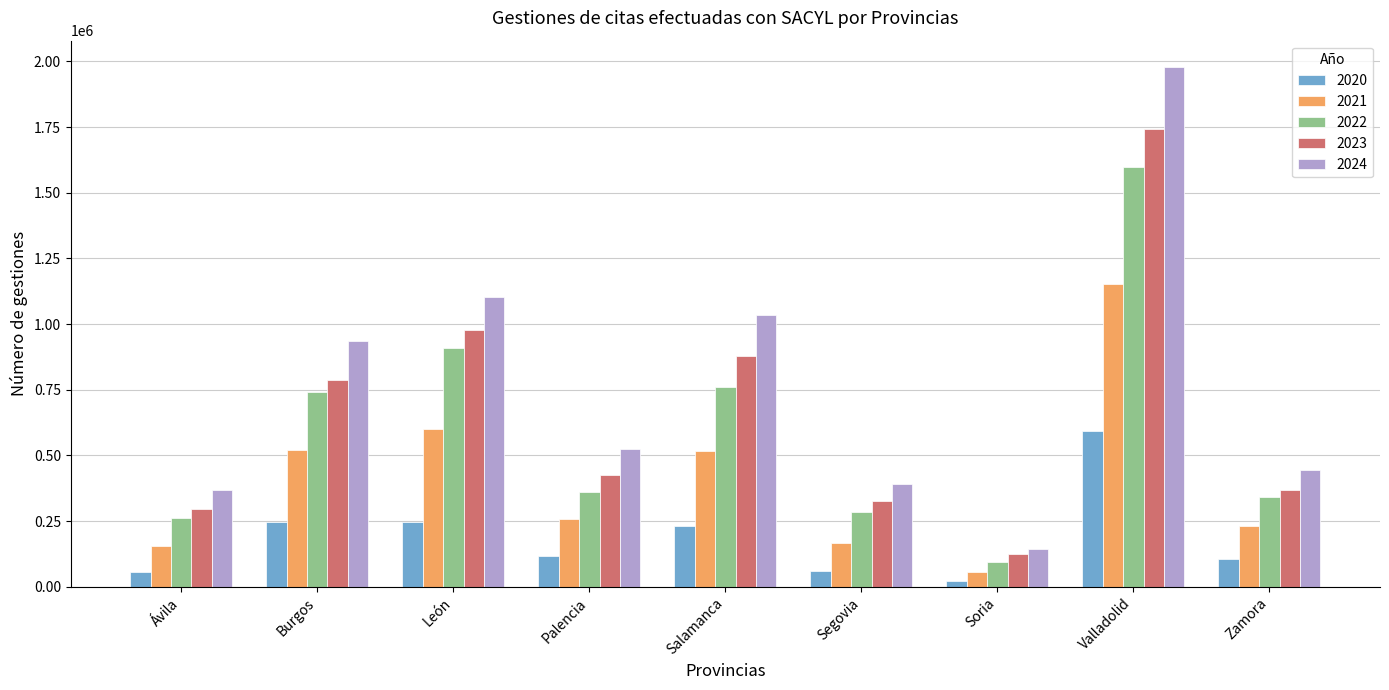

What is the sum of all 2024 values?

6927785